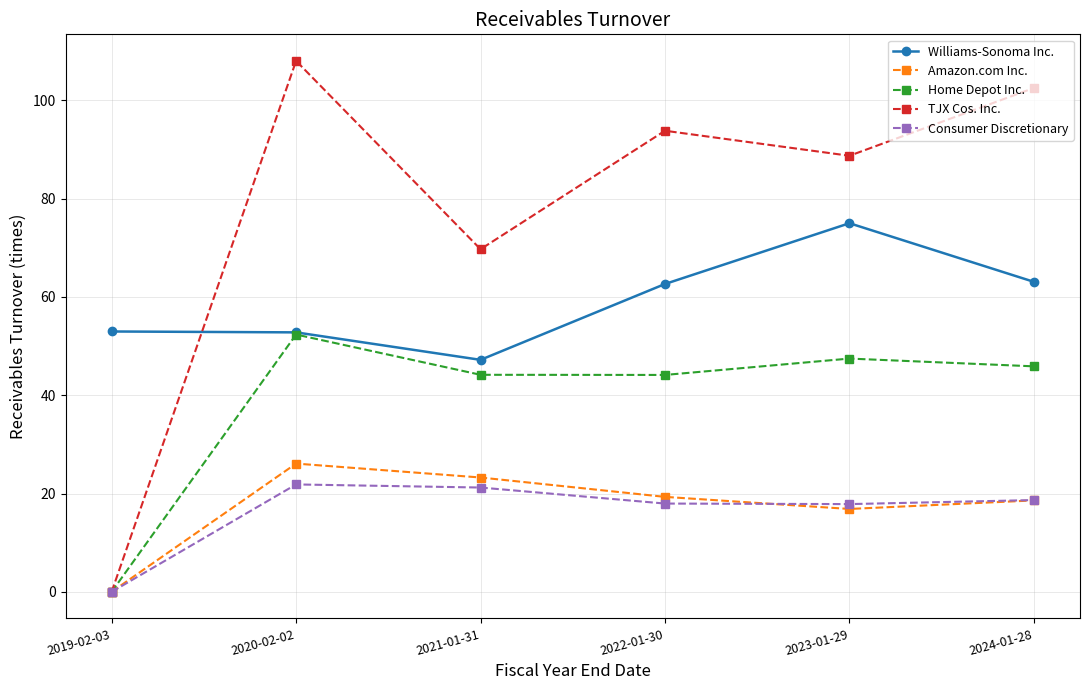

What is the difference between the highest and lowest values at 2021-01-31?

48.5